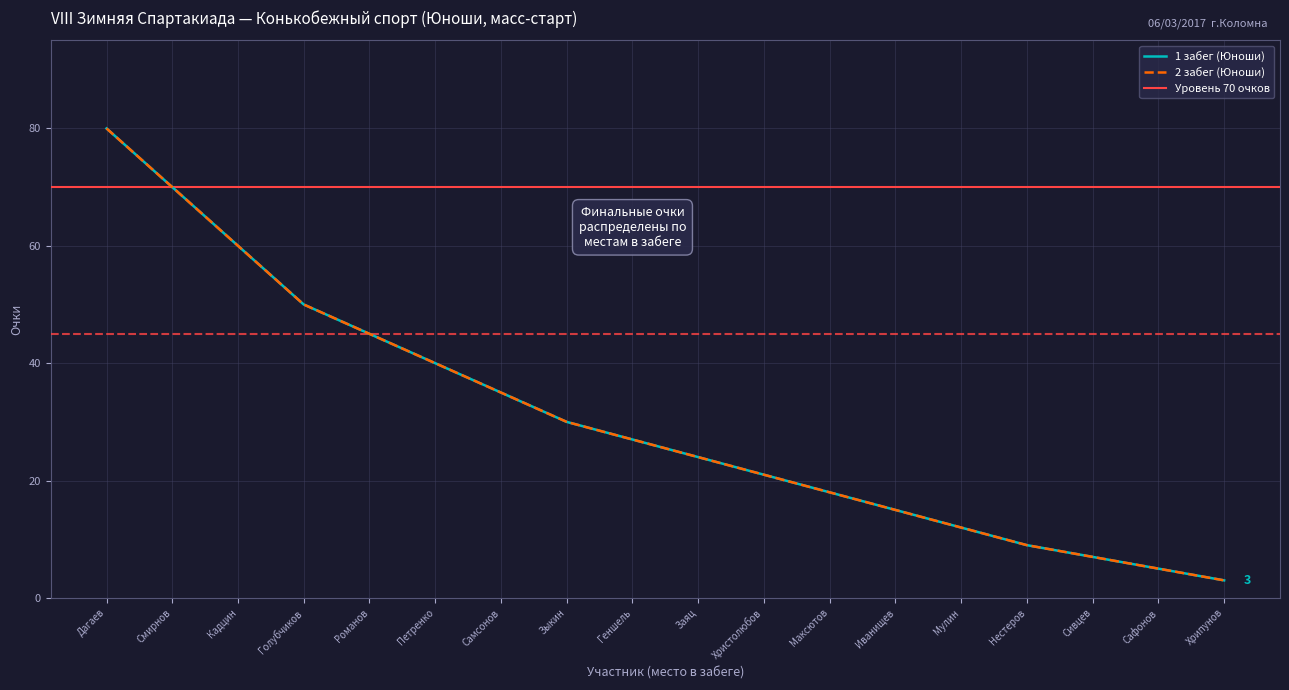

Is the value of Heat 2 Points at Сафонов greater than the value of Heat 1 Points at Сивцев?

No